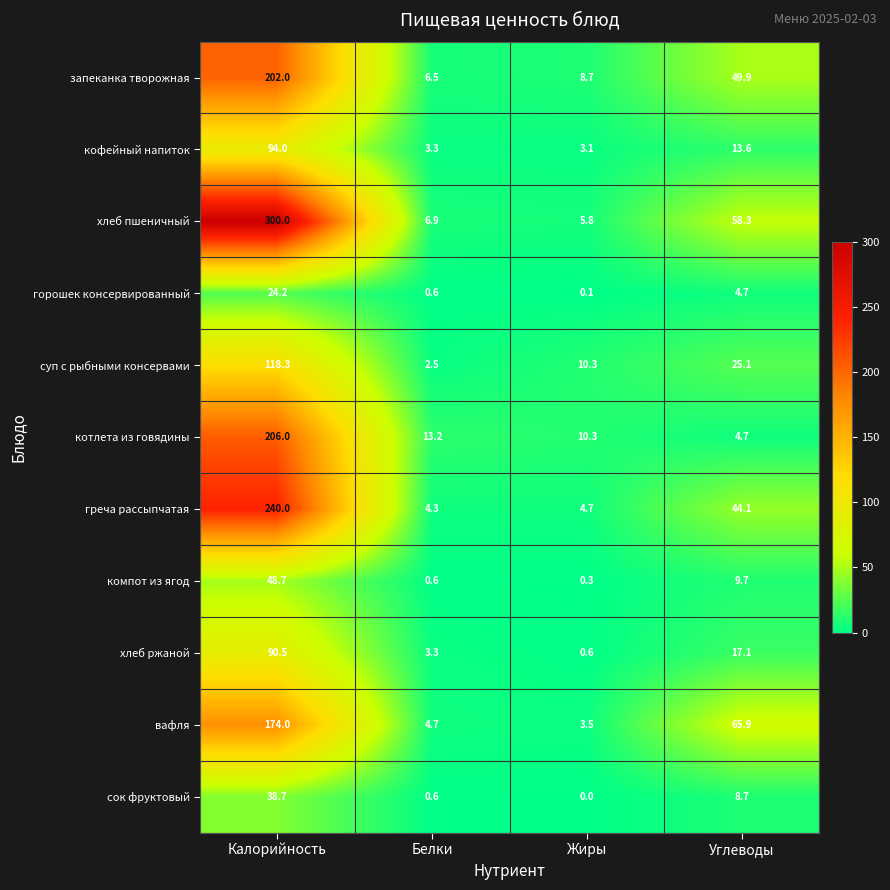

What is the total value across all series at Калорийность?

1536.4